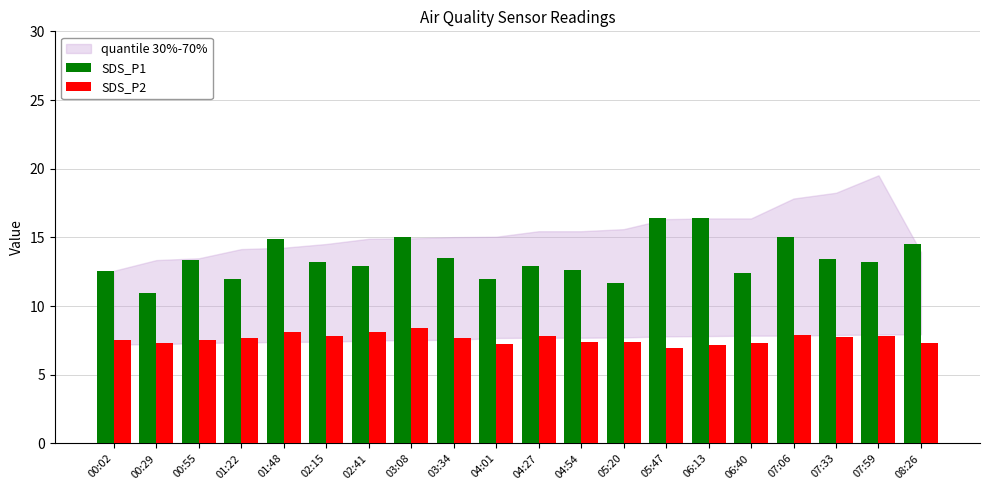

What is the spread (max minus min) of values at 05:47?

9.4